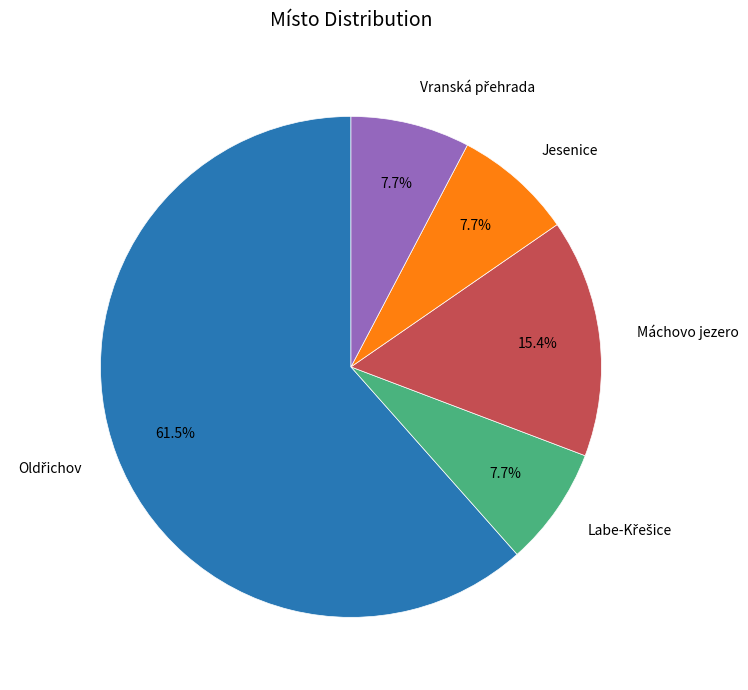

How much of the chart is everything except Máchovo jezero?

84.6%